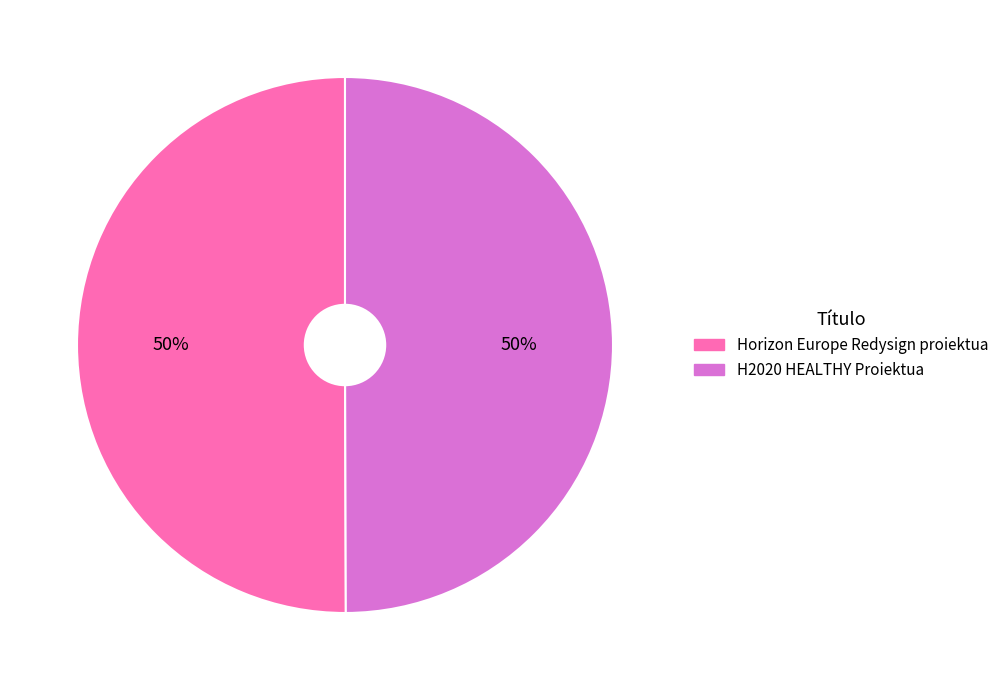

To the nearest percent, what portion does Horizon Europe Redysign proiektua represent?

50%